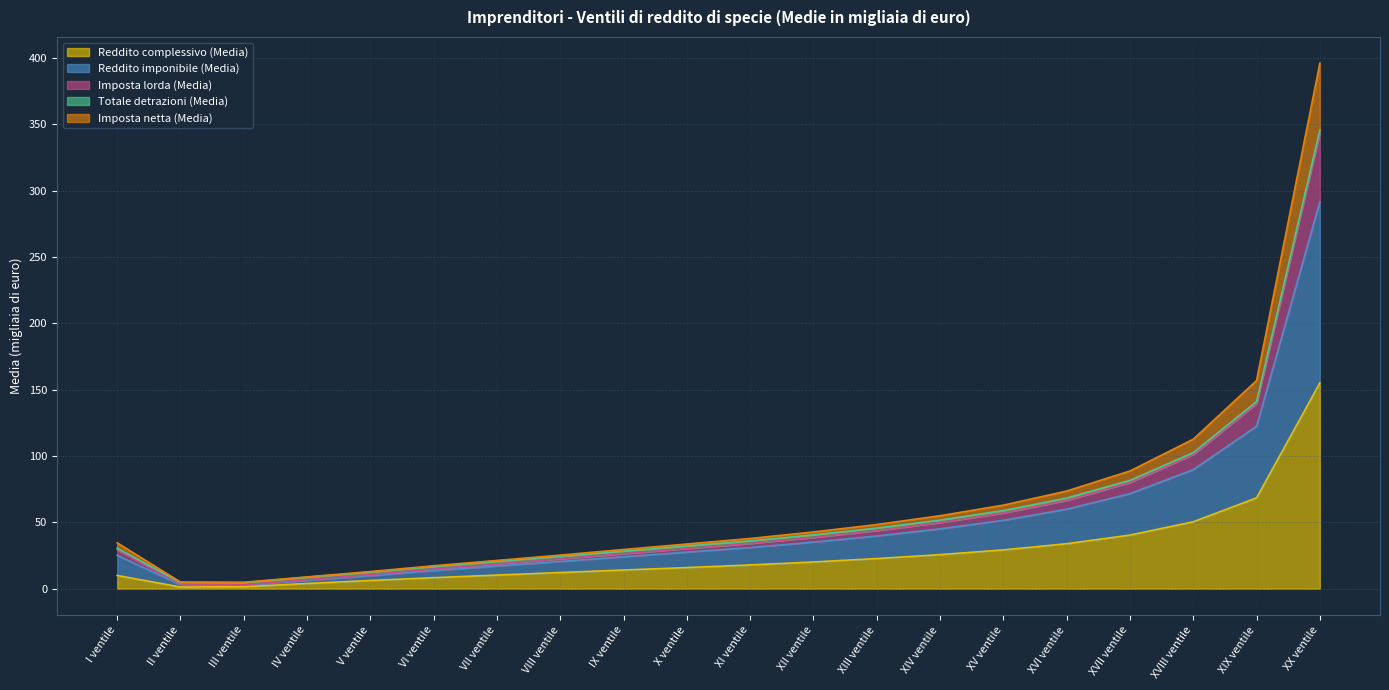

At how many categories does at least one series exceed 369?

1